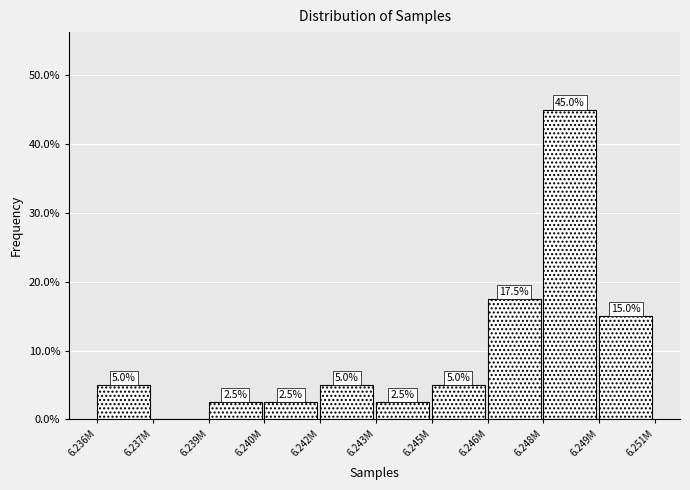

Reading right to left, extract all data points from this chart.

6.249M=15.0	6.248M=45.0	6.246M=17.5	6.245M=5.0	6.243M=2.5	6.242M=5.0	6.240M=2.5	6.239M=2.5	6.237M=0.0	6.236M=5.0